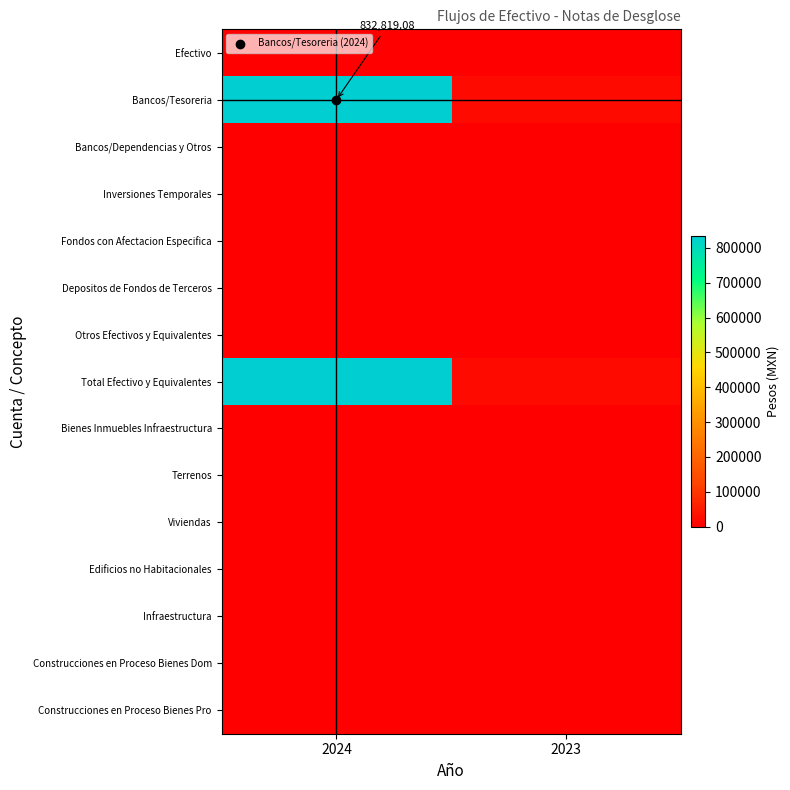

List the labels in order of Bancos/Tesoreria value, smallest first.

2023, 2024